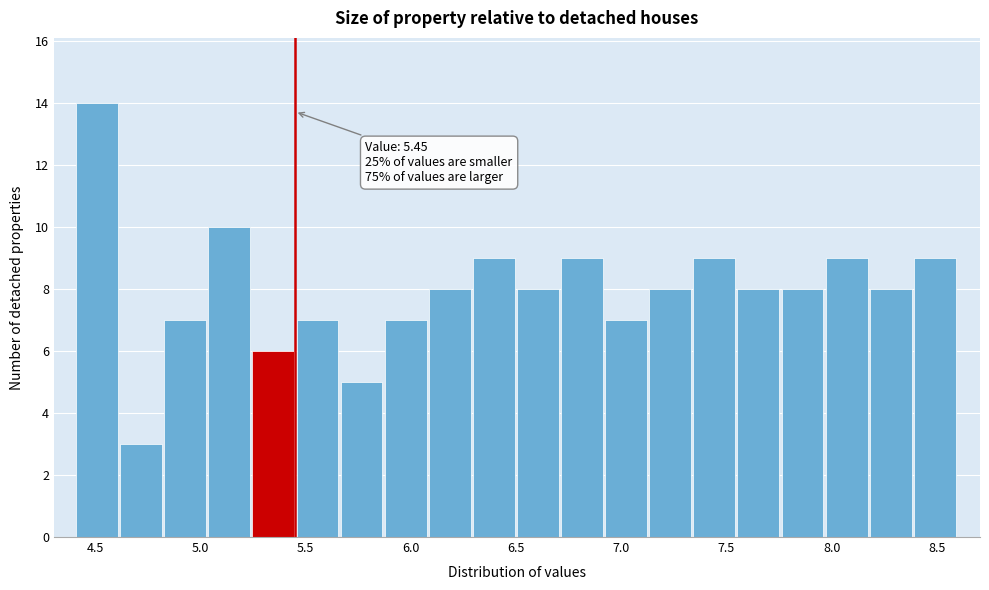

Over which range of the x-axis is the bar tallest?

4.40 to 4.60